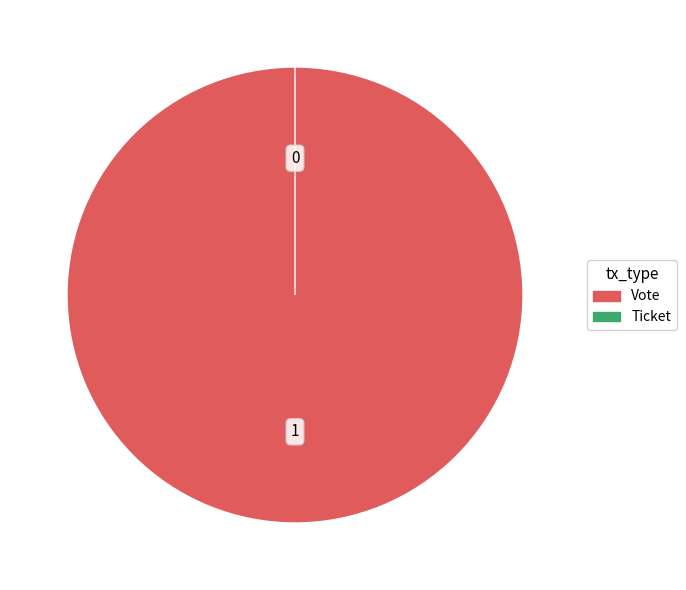

True or false: Ticket accounts for 10% of the total.

False